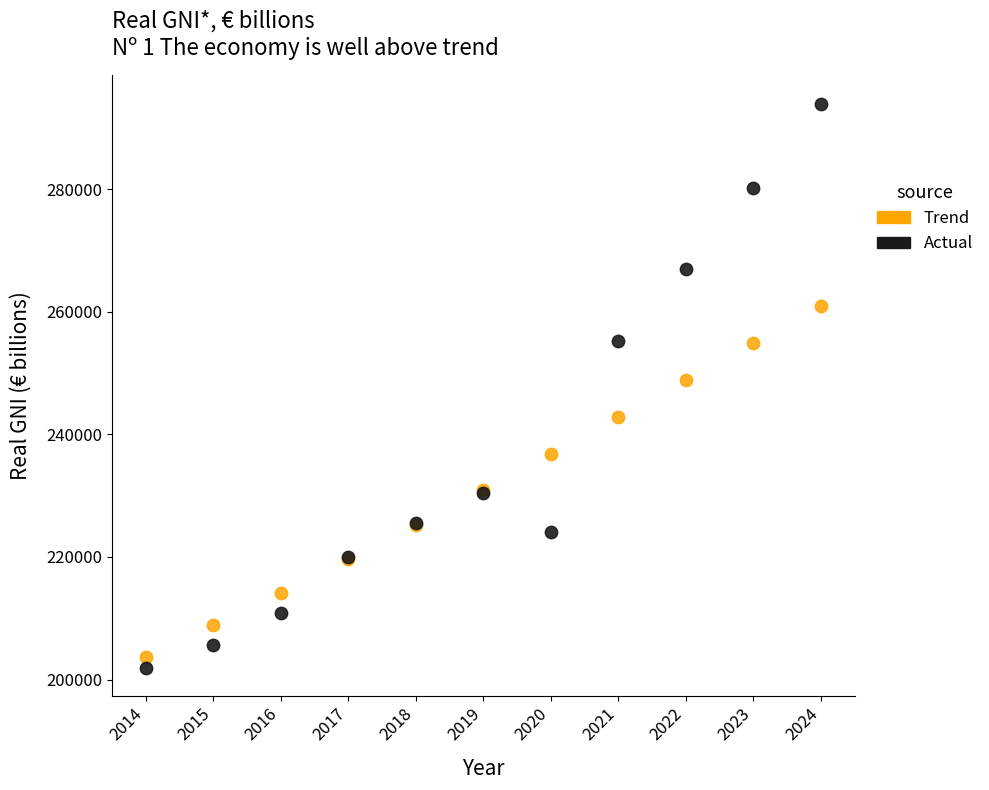

What is the X range (max minus min) for the scatter plot?

10.0